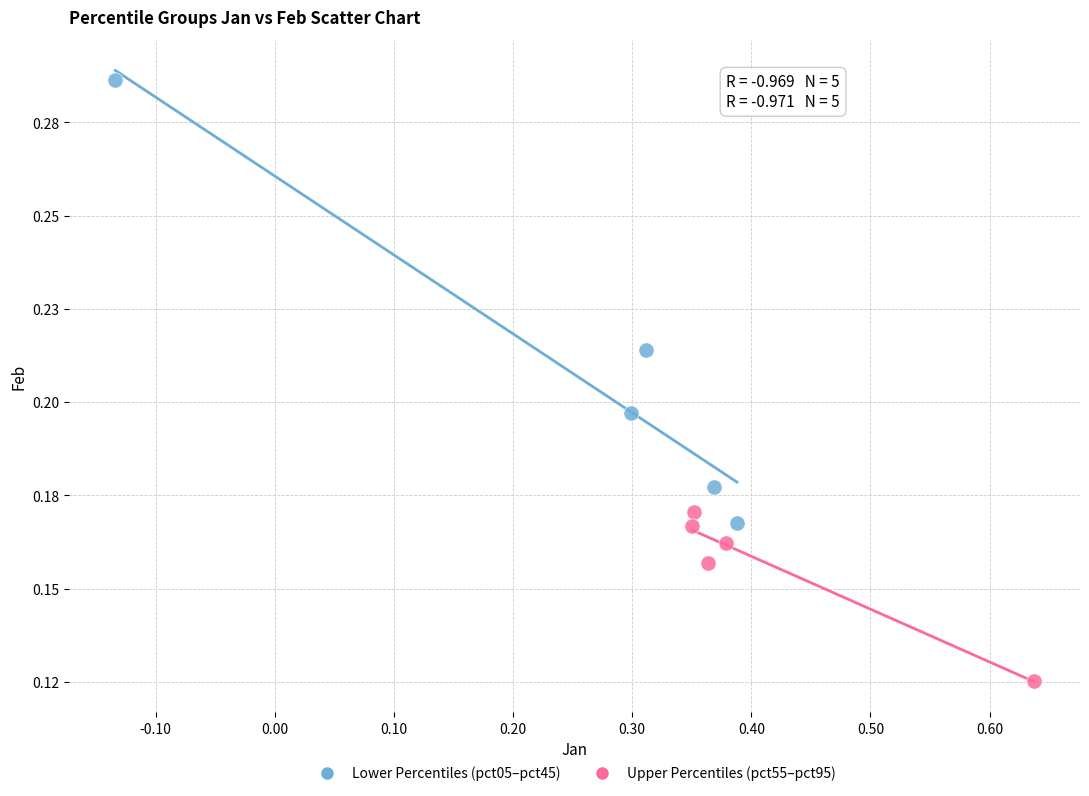

Which series has the widest spread of Y values?

Lower Percentiles (pct05–pct45)